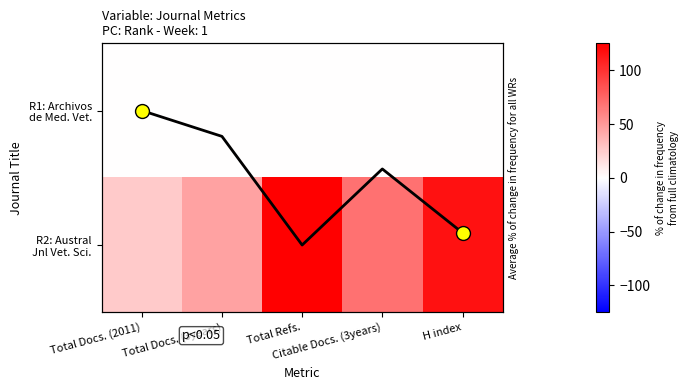

Where is R1: Archivos de Med. Vet. nearest to the value 0?

Total Docs. (2011)